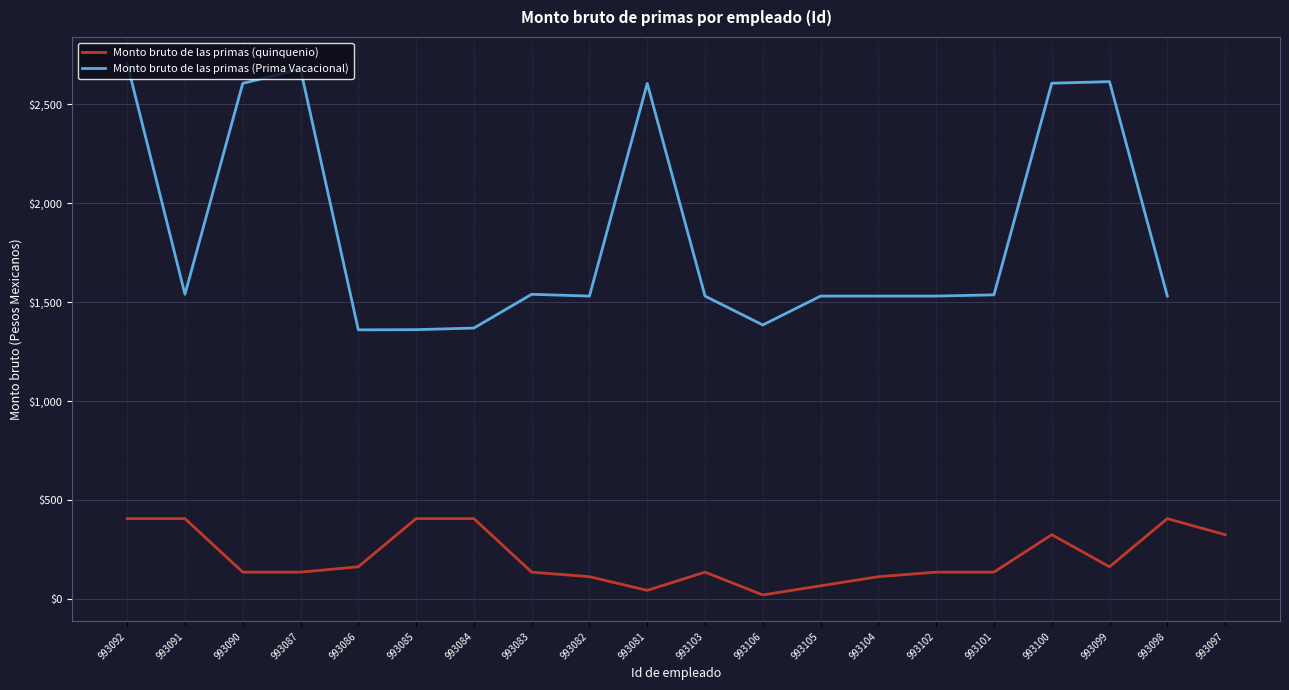

The value of Monto bruto de las primas (Prima Vacacional) at 993100 is 1408.6. True or false?

False